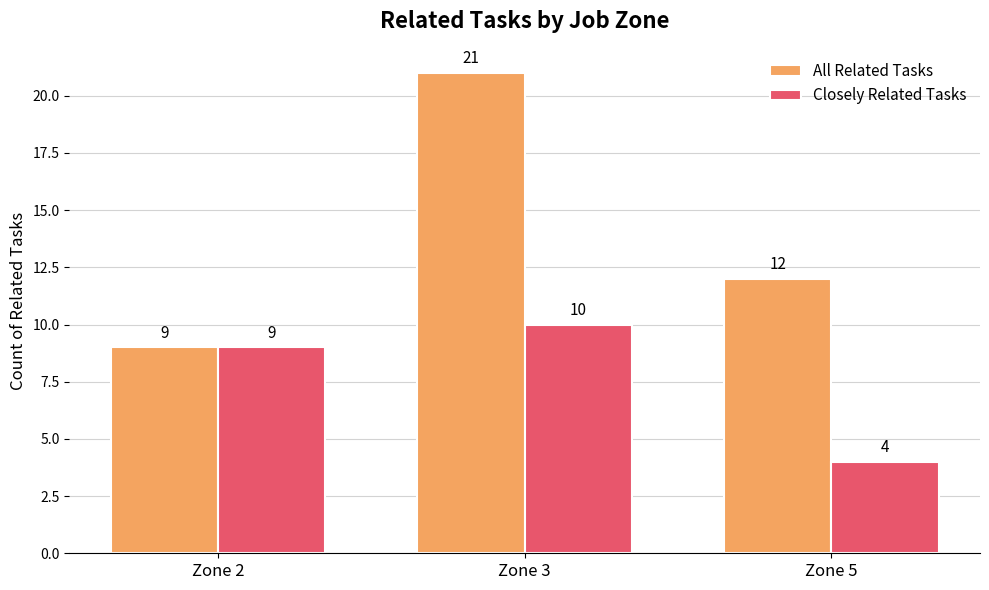

Which series has the widest spread of values?

All Related Tasks